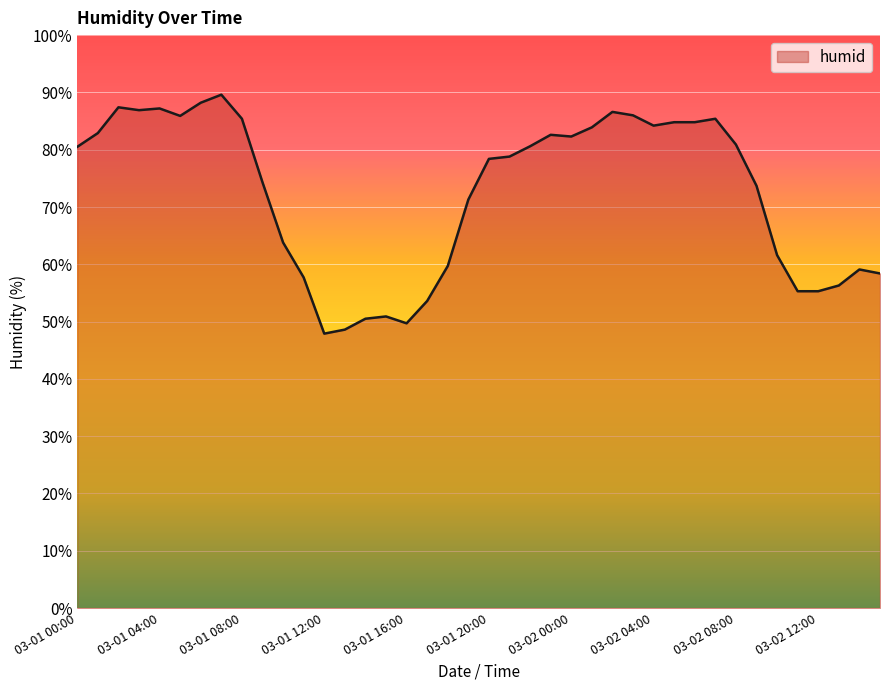

What is the greatest value displayed?

89.6